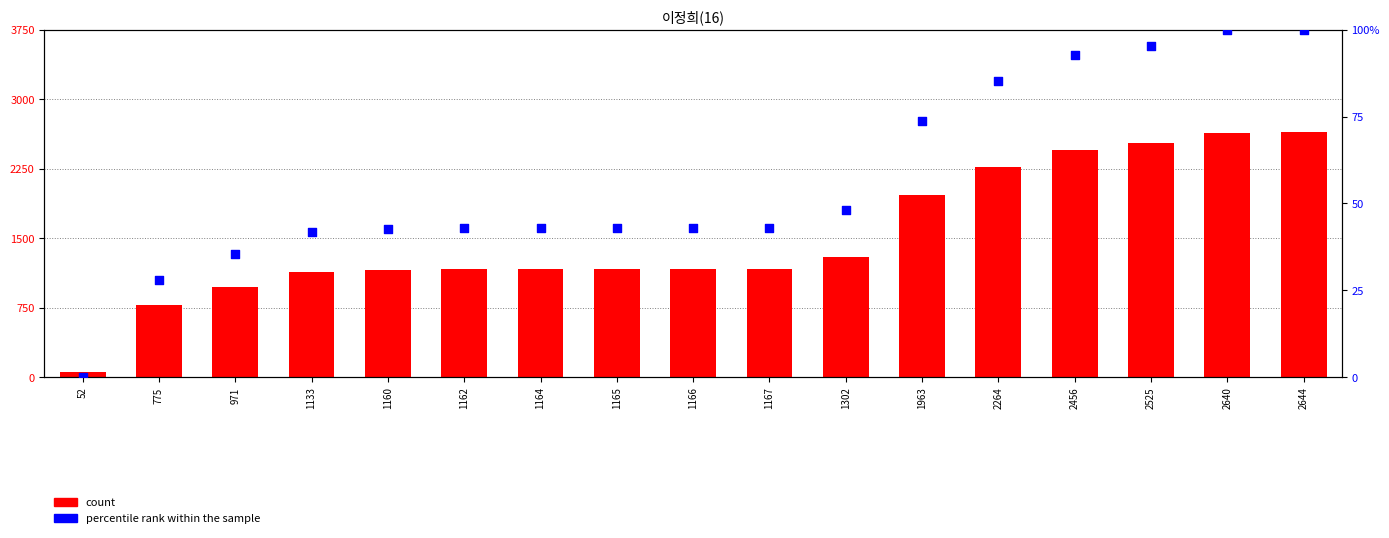

Which series has the widest spread of Y values?

count